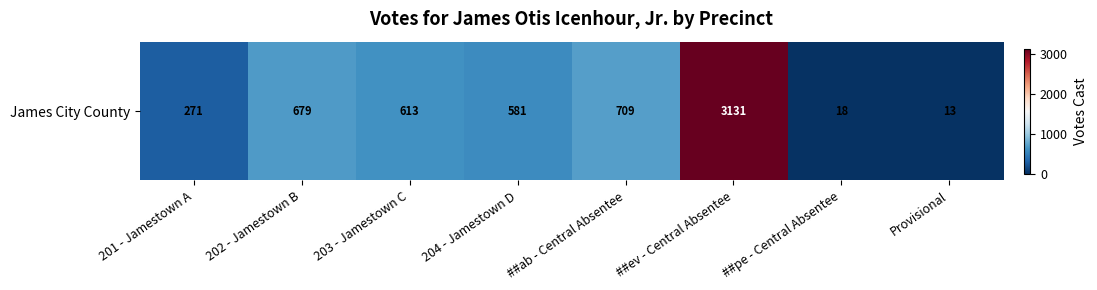

The value at 202 - Jamestown B is 679. True or false?

True